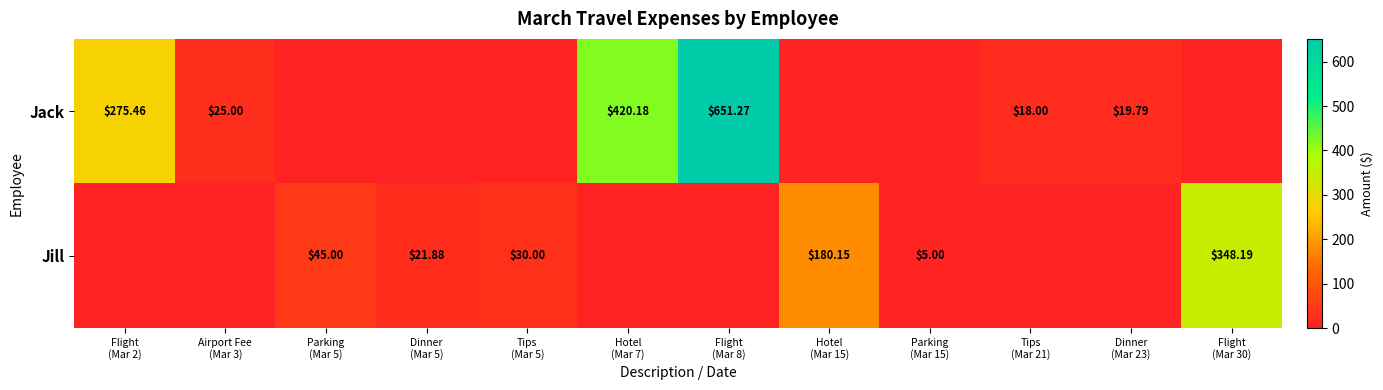

Which category has the lowest value in the Jill series?

Flight (Mar 2)